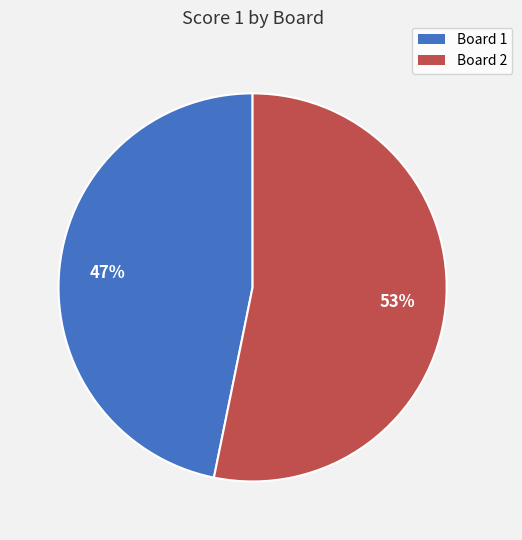

How many slices are in this pie chart?

2